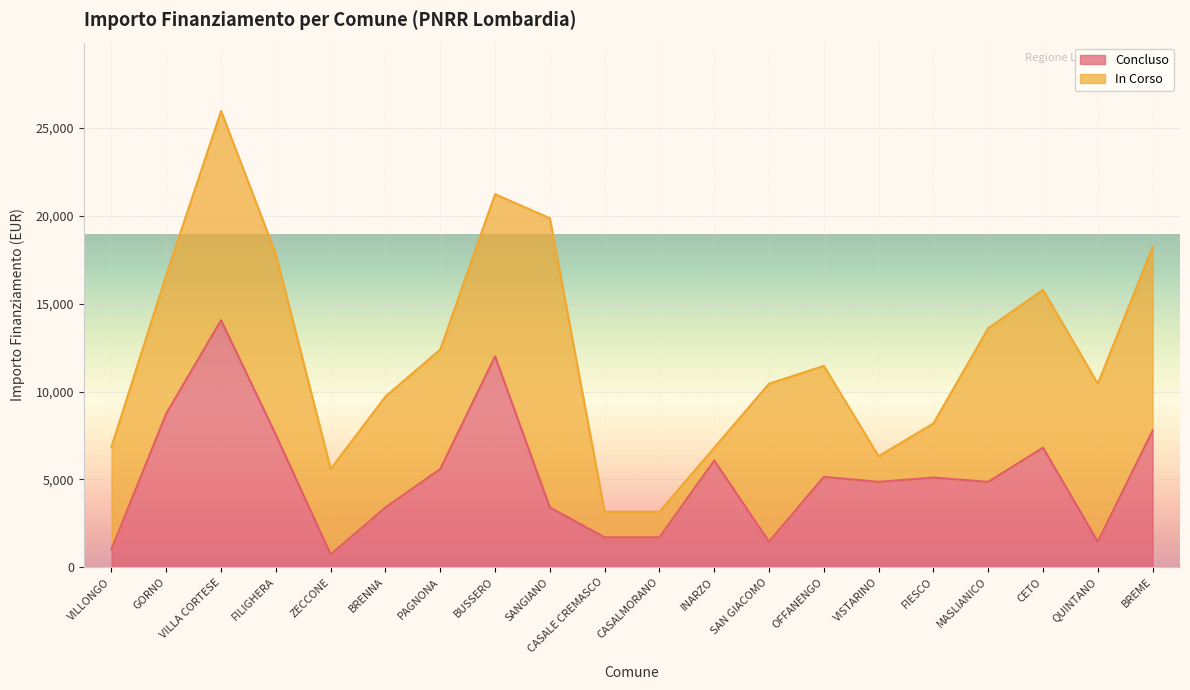

At which label does the data first exceed 5103?

GORNO